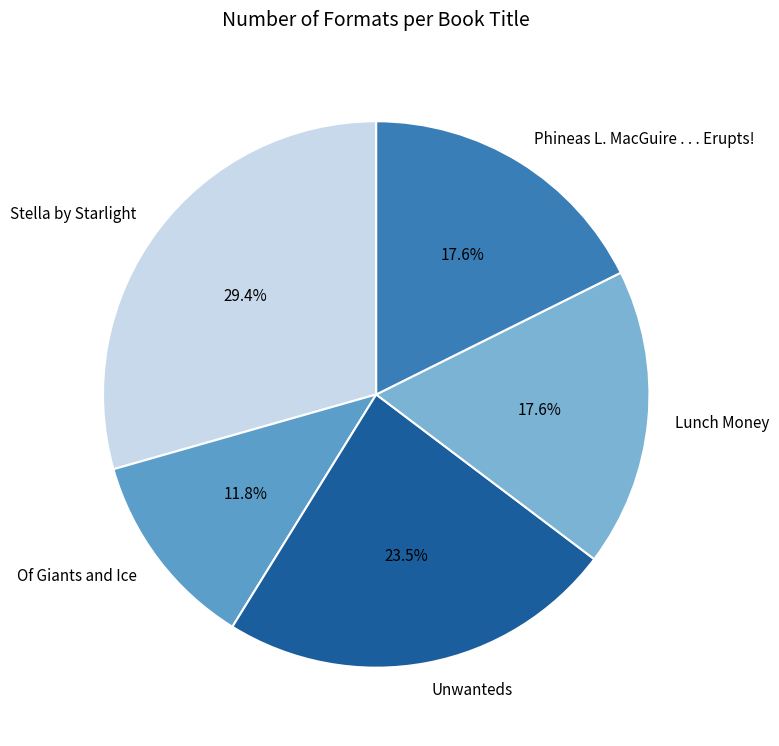

Is there any slice that represents more than half of the pie?

No